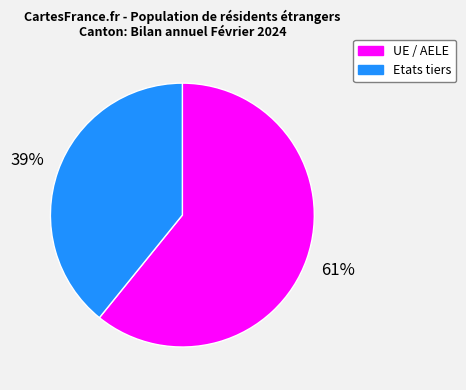

The Etats tiers slice represents 48% of the pie. True or false?

False